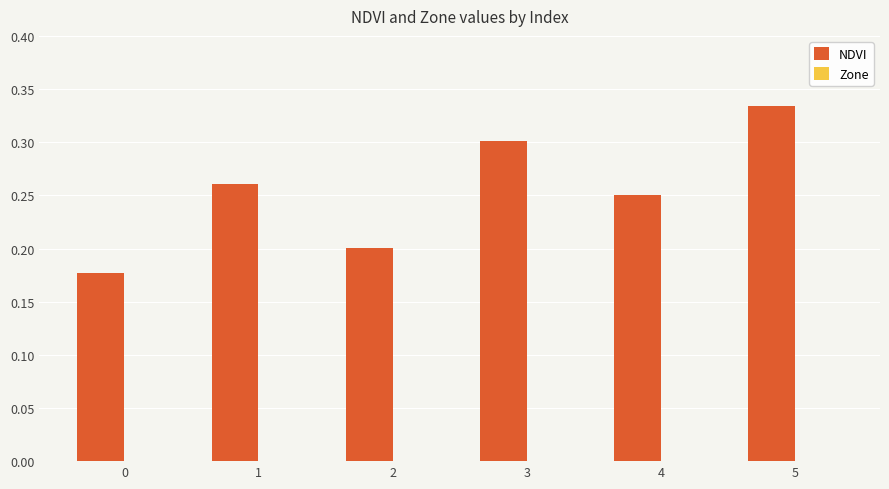

Which label corresponds to the largest value in the chart?

5